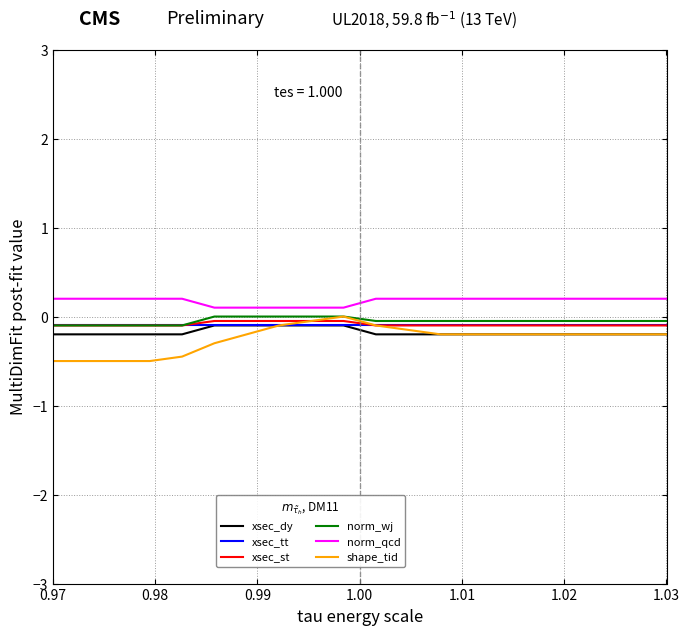

What is the minimum value shown in the chart?

-0.5